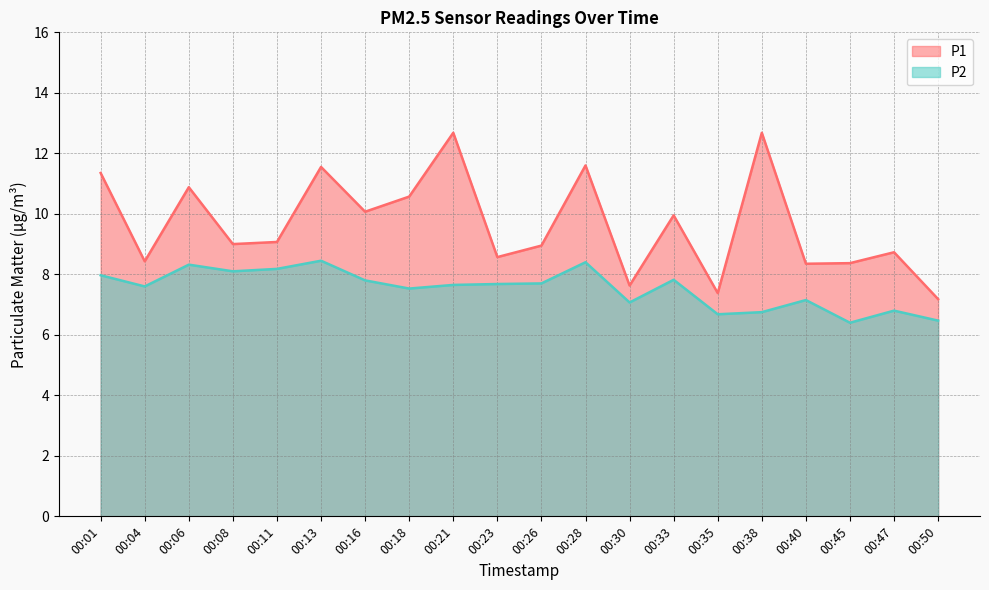

What is the value of the P2 point at the 11th from the left?

7.7